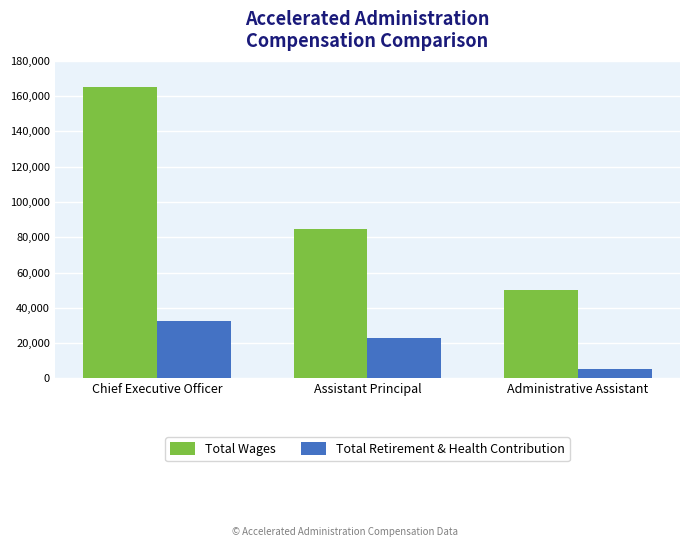

What is the label of the 3rd bar from the right?

Chief Executive Officer